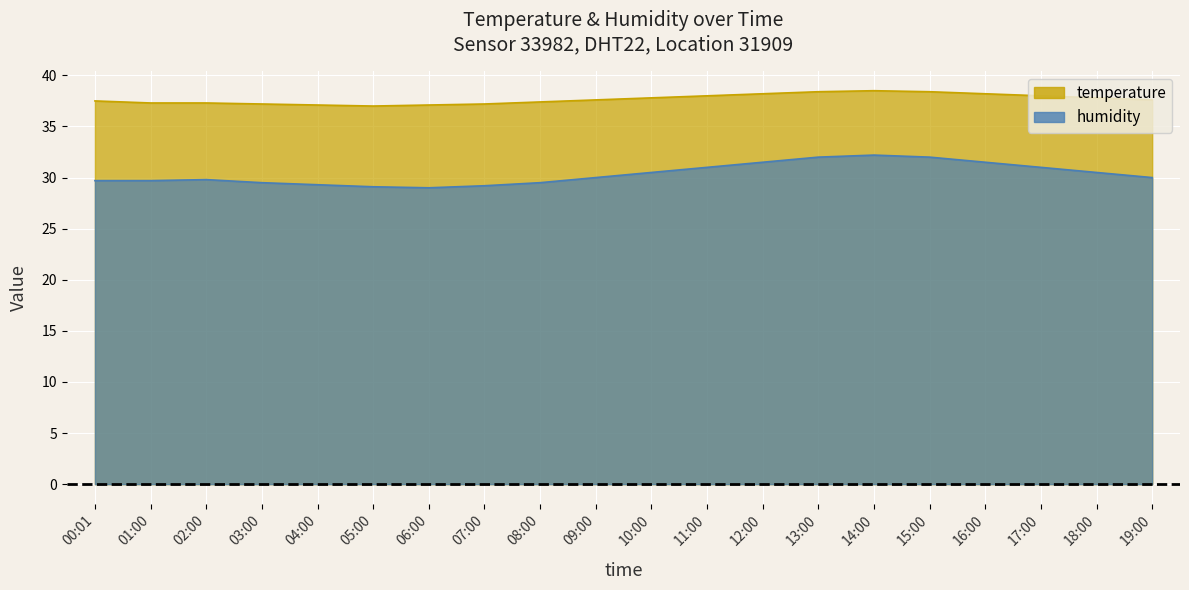

What is the sum of all temperature values?

753.6